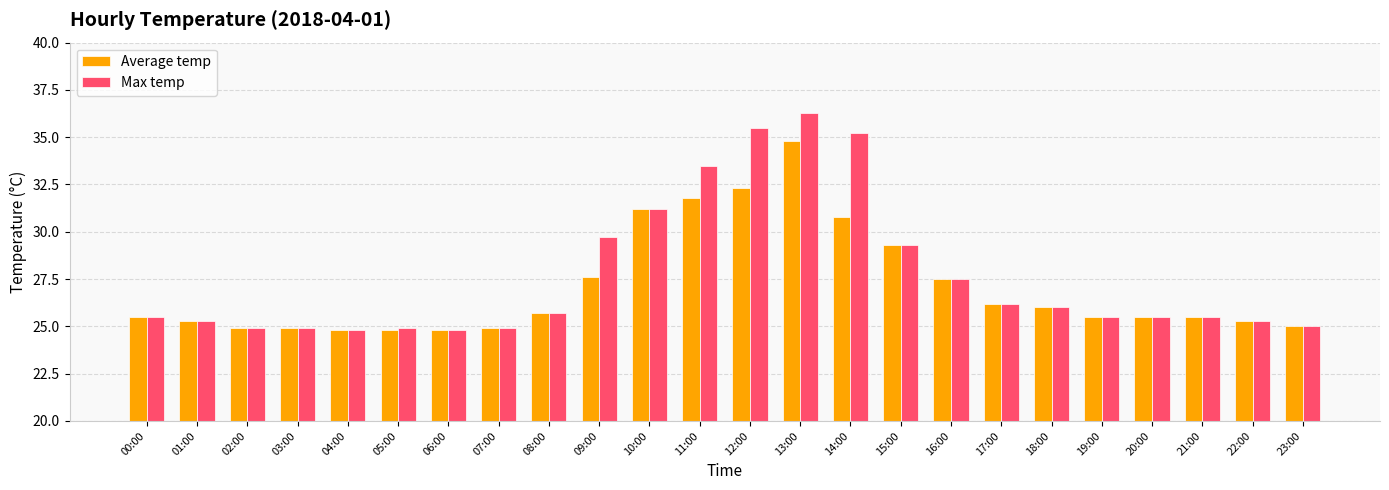

Rank the series by their maximum value, from highest to lowest.

Max temp, Average temp